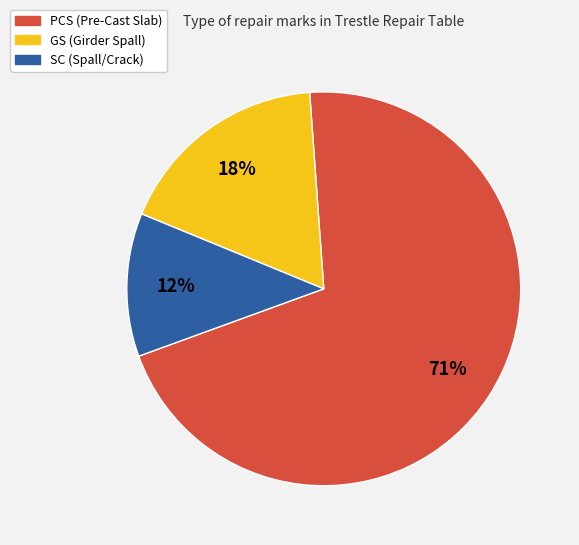

Which has a higher value, SC or PCS?

PCS